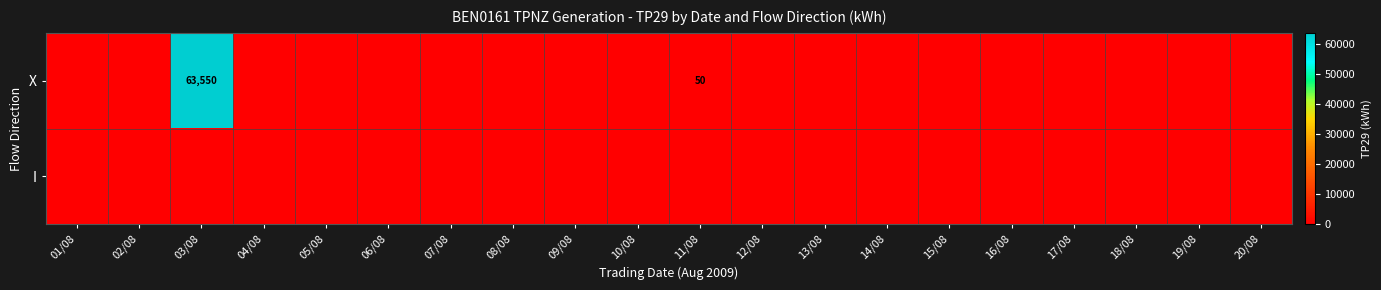

Between 04/08 and 12/08, which is larger?

04/08